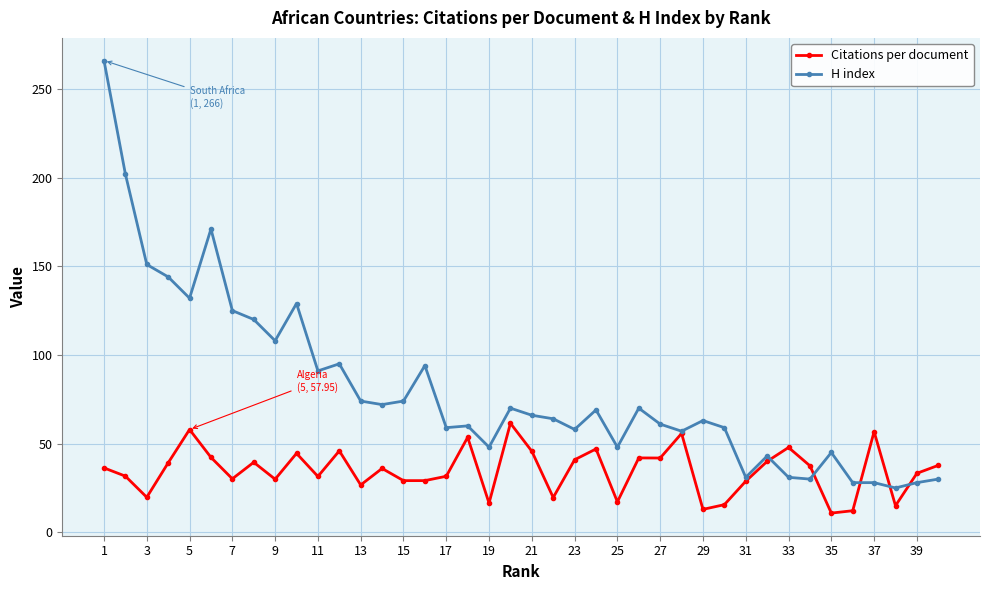

Rank the series by their average value, from lowest to highest.

Citations per document, H index